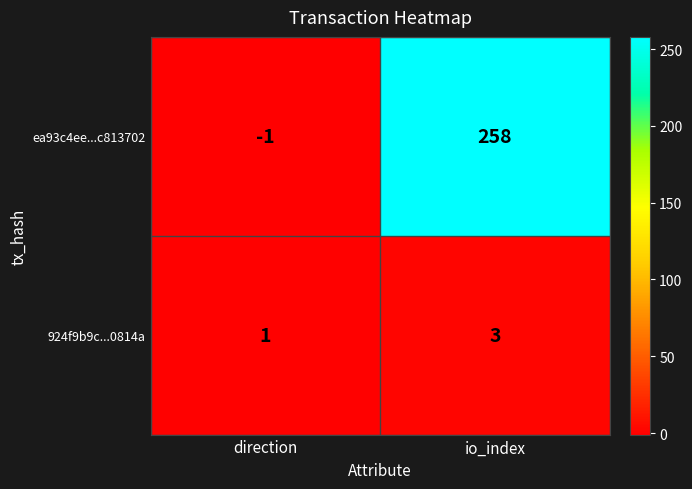

At which category does the chart reach its minimum across all series?

direction